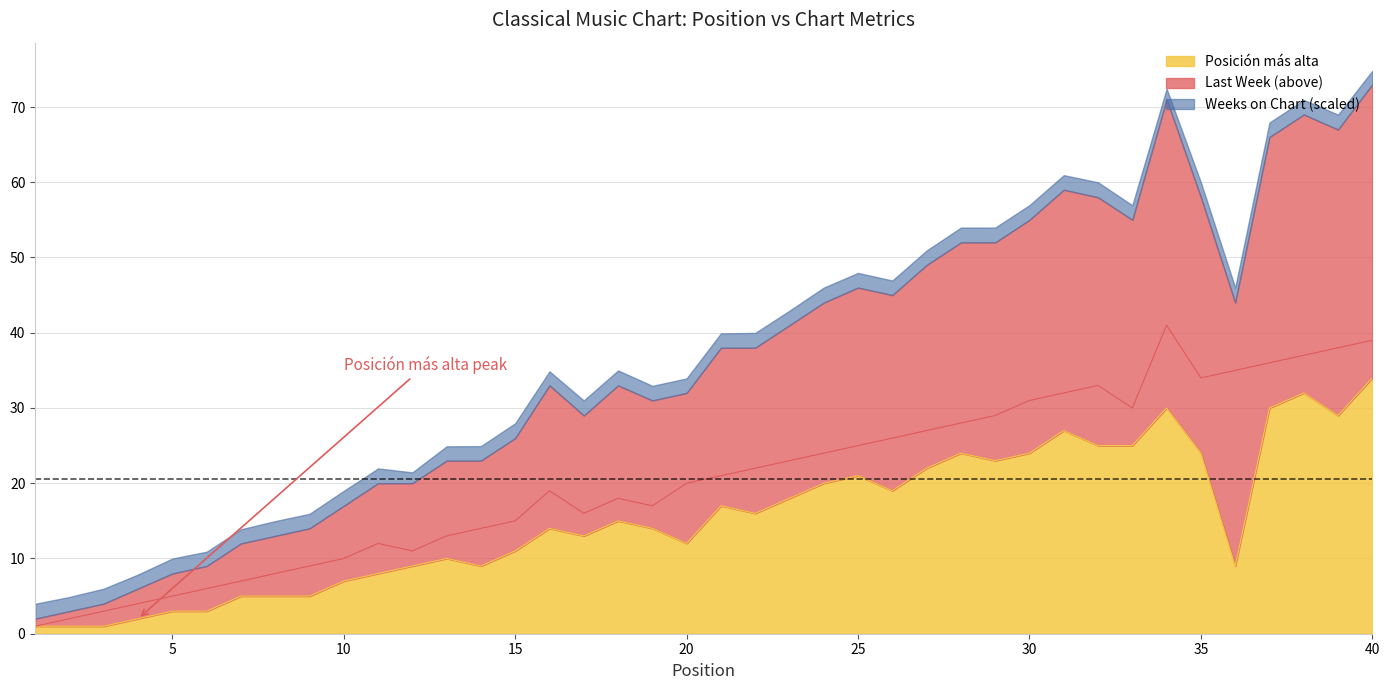

True or false: Posicion mas alta has more than 0 points higher than both neighbors.

True